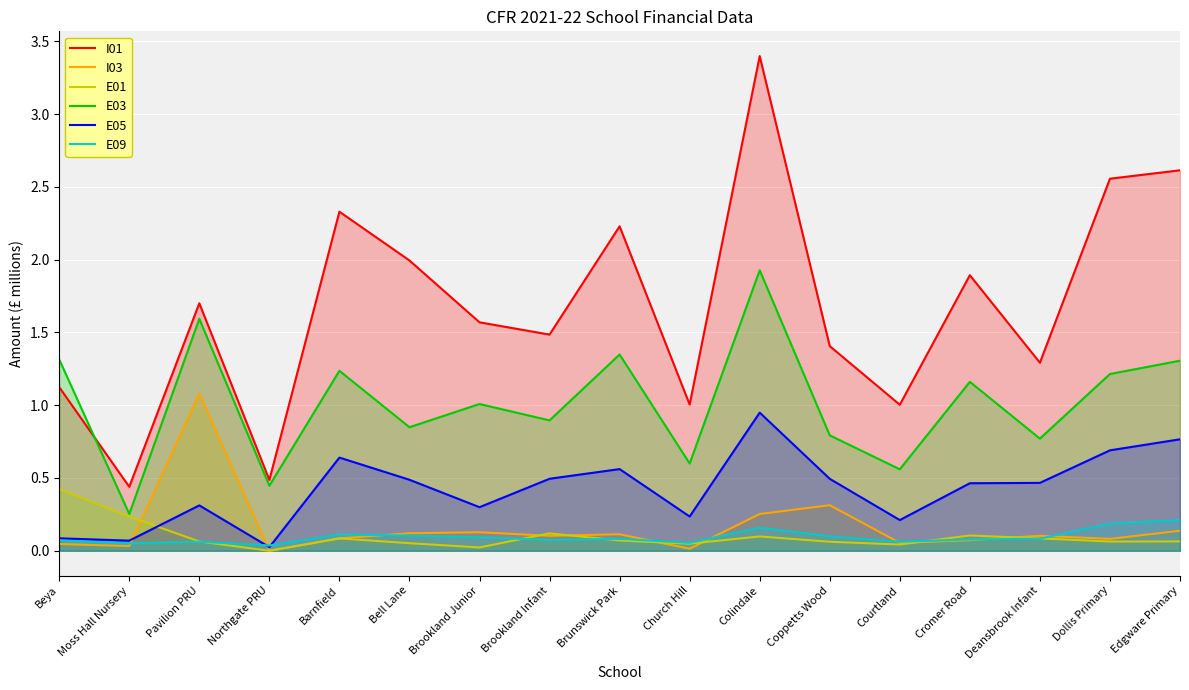

What is the sum of the E01 values at Edgware Primary and Moss Hall Nursery?

0.3